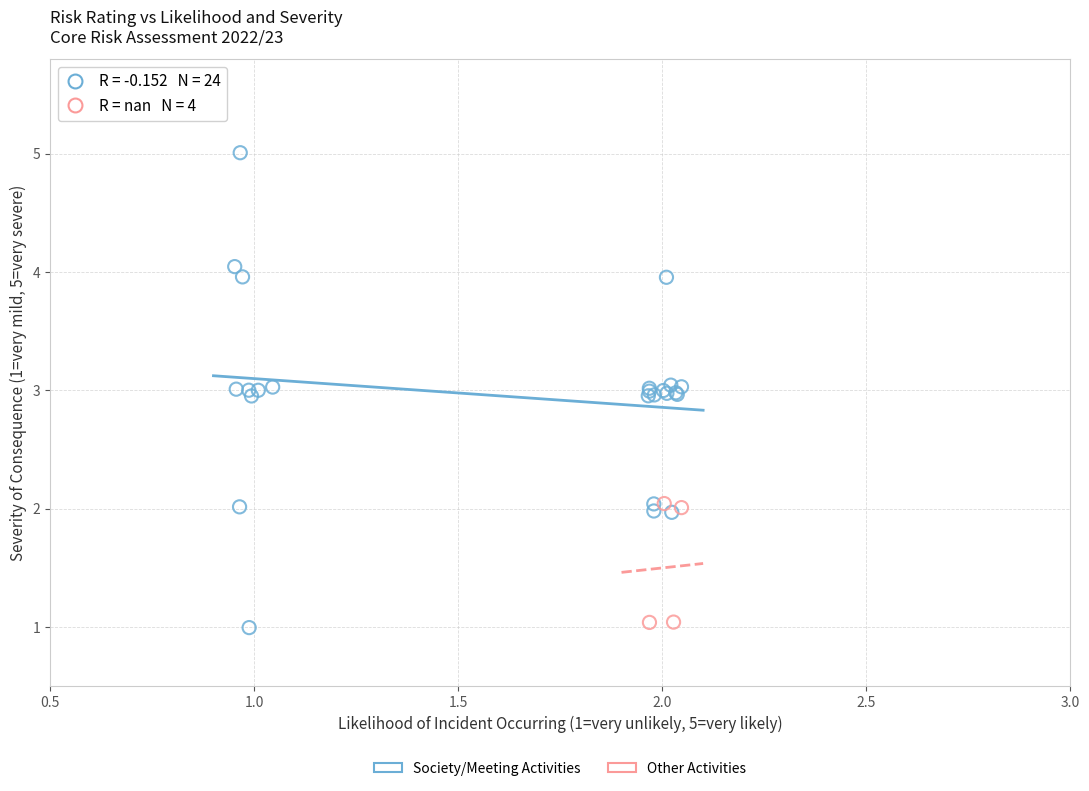

Which series reaches the maximum Y coordinate?

Society/Meeting Activities